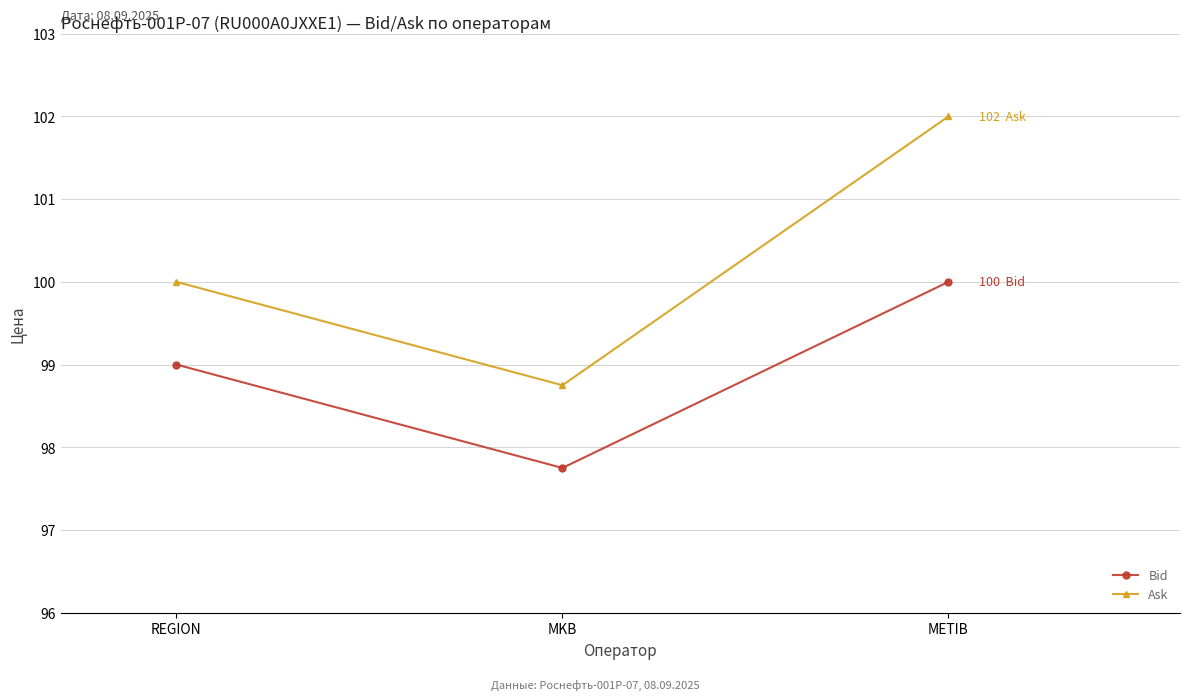

What is the approximate value of Bid at MKB?

97.8